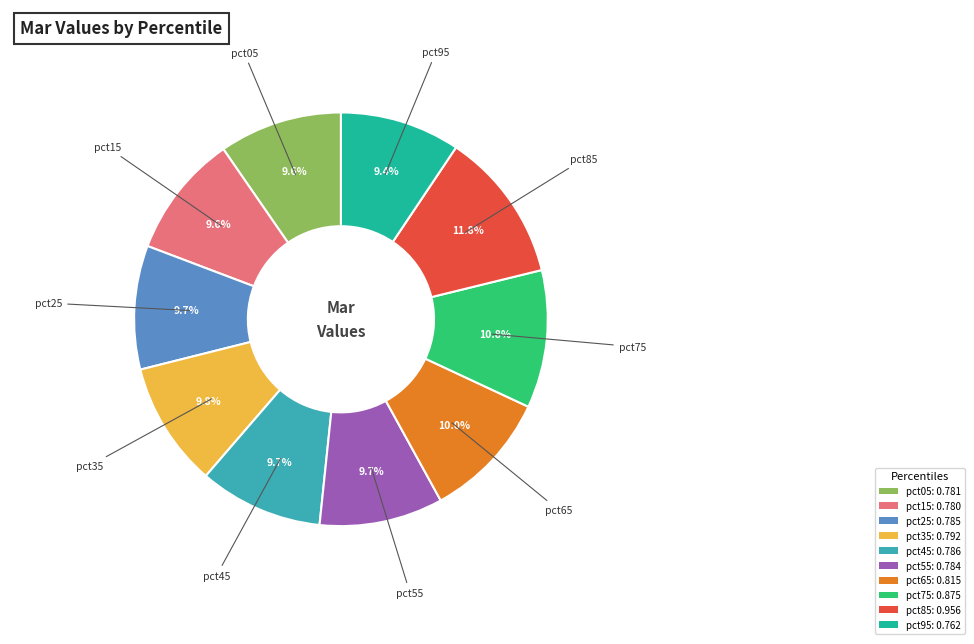

What percentage is NOT represented by pct15: 0.780?

90.4%